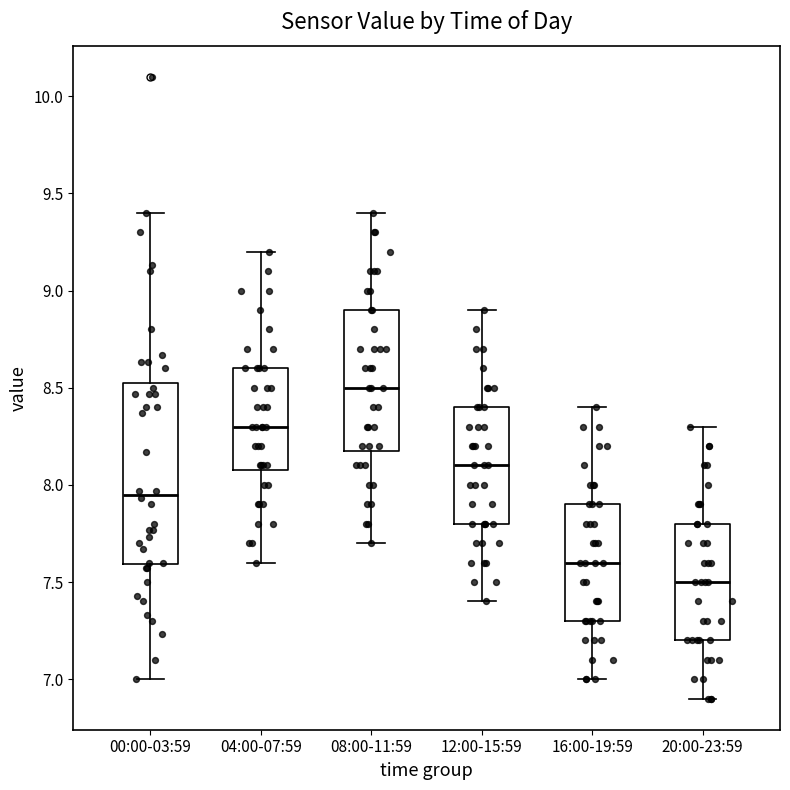

Reading left to right, transcribe this box plot: for each box, give where its median line is, the range the box spans, and where its two whiskers end, as read against the y-axis. The values are not printed on the chart, so give them approximately, as read against the axis.

00:00-03:59: median 7.95, box 7.60 to 8.55, whiskers 7.00 to 9.40
04:00-07:59: median 8.30, box 8.10 to 8.60, whiskers 7.60 to 9.20
08:00-11:59: median 8.50, box 8.20 to 8.90, whiskers 7.70 to 9.40
12:00-15:59: median 8.10, box 7.80 to 8.40, whiskers 7.40 to 8.90
16:00-19:59: median 7.60, box 7.30 to 7.90, whiskers 7.00 to 8.40
20:00-23:59: median 7.50, box 7.20 to 7.80, whiskers 6.90 to 8.30